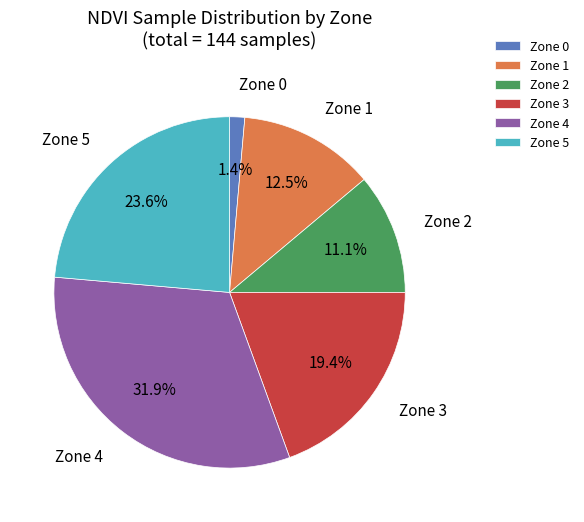

Count the number of slices in the pie.

6